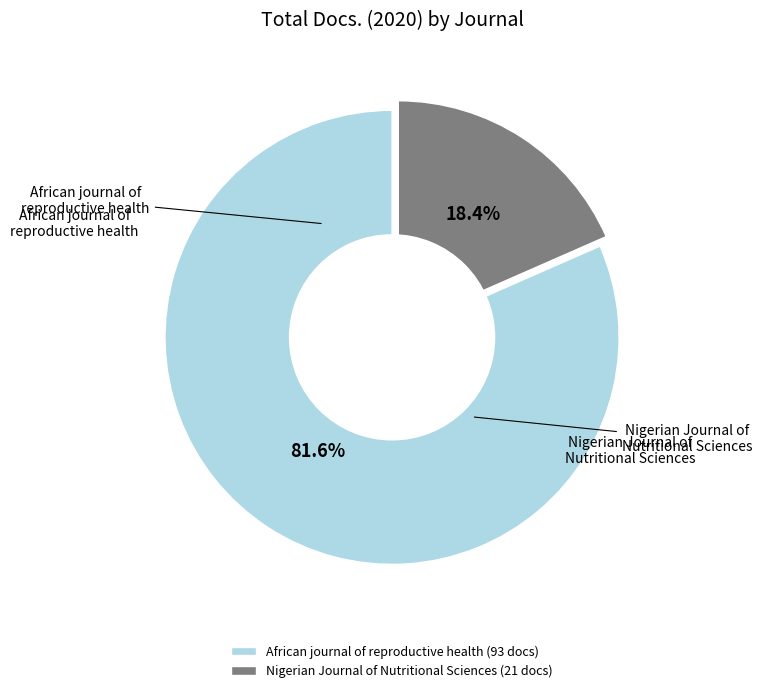

Count the number of slices in the pie.

2